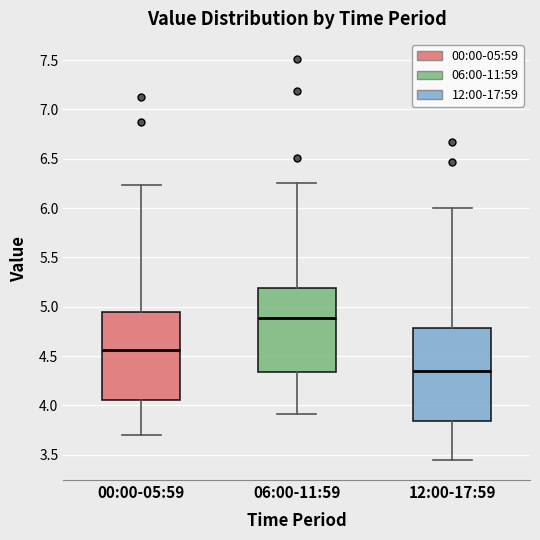

Which box's median line is the lowest?

12:00-17:59